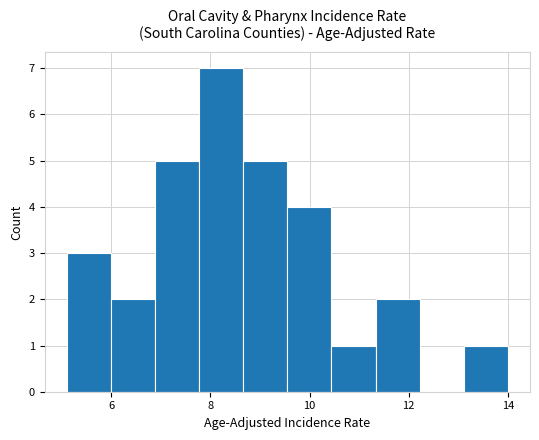

Reading left to right, transcribe this chart: for each bar, give the range it covers on the x-axis and its height. Neither the bar edges nor the heights are printed on the chart, so give them approximately, as read against the axes.

5.2 to 6.0: 3
6.0 to 6.8: 2
6.8 to 7.8: 5
7.8 to 8.6: 7
8.6 to 9.6: 5
9.6 to 10.4: 4
10.4 to 11.4: 1
11.4 to 12.2: 2
12.2 to 13.2: 0
13.2 to 14.0: 1